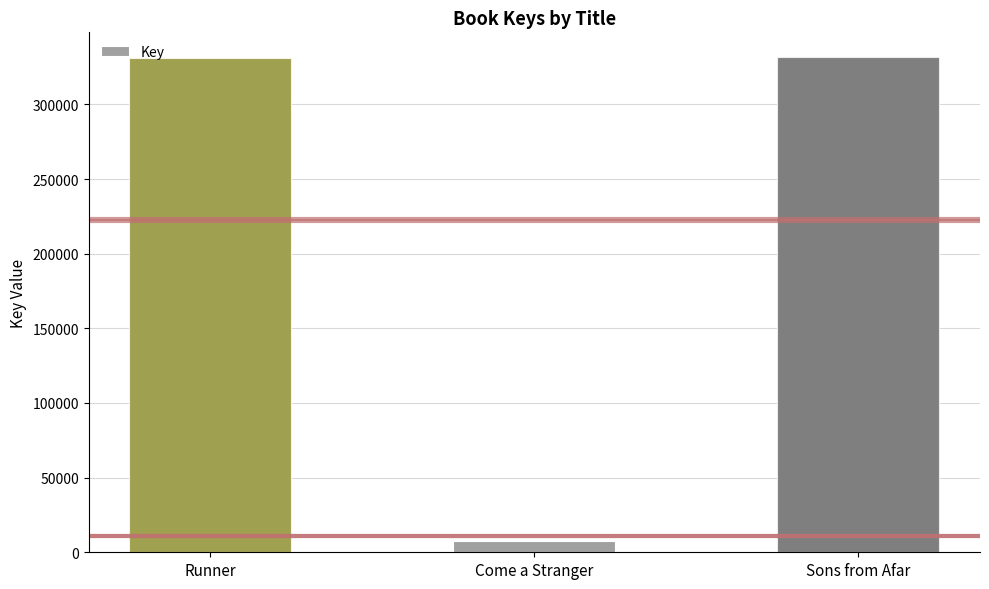

Reading right to left, transcribe all the data shown in this chart.

331660	7622	331130